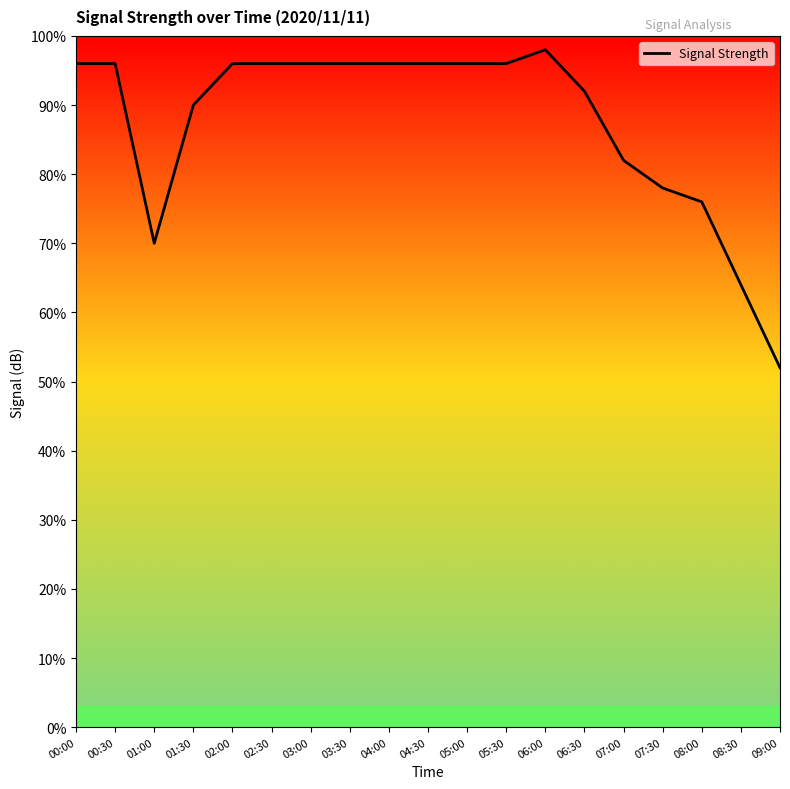

What is the label of the 17th point from the left?

08:00